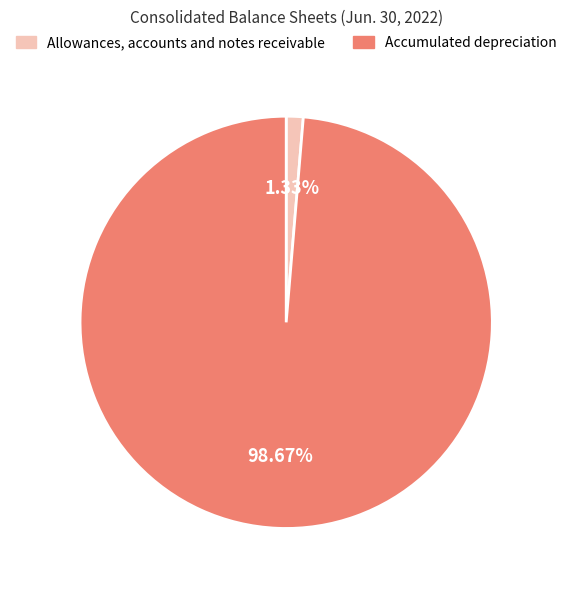

What is the majority slice?

Accumulated depreciation